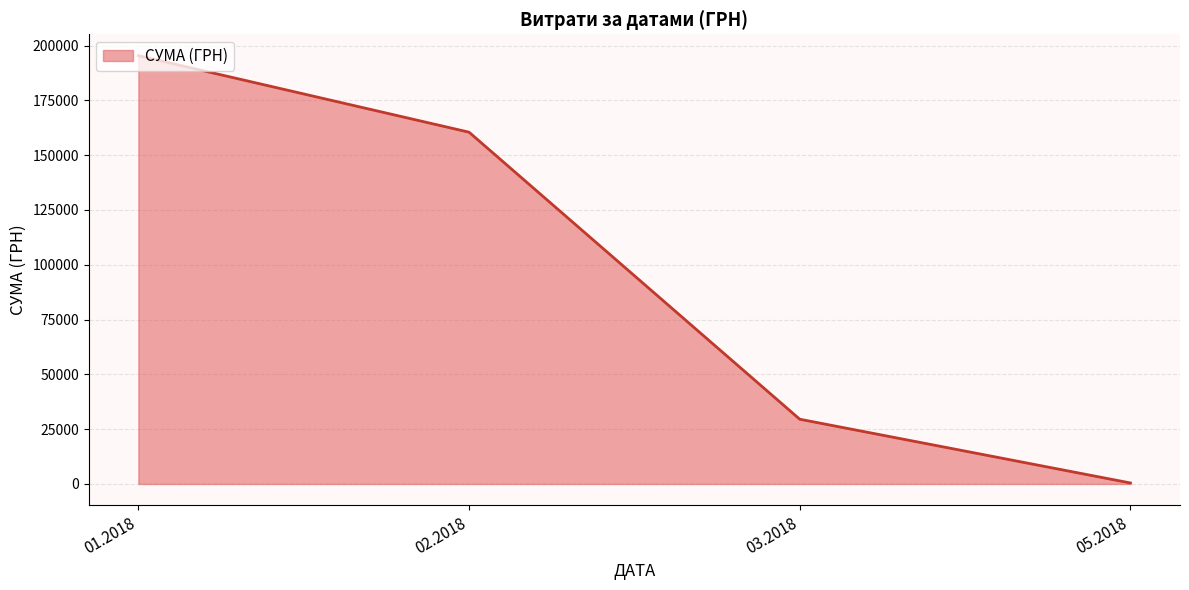

Between 02.2018 and 03.2018, which is larger?

02.2018